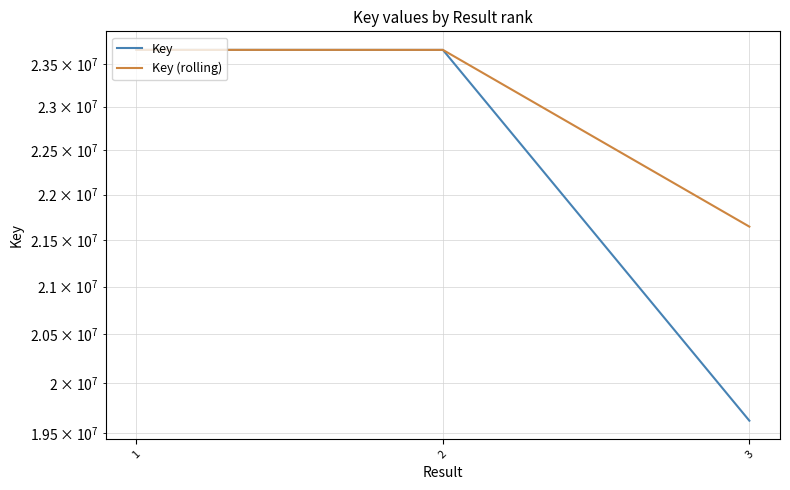

Does the chart have visible grid lines?

Yes